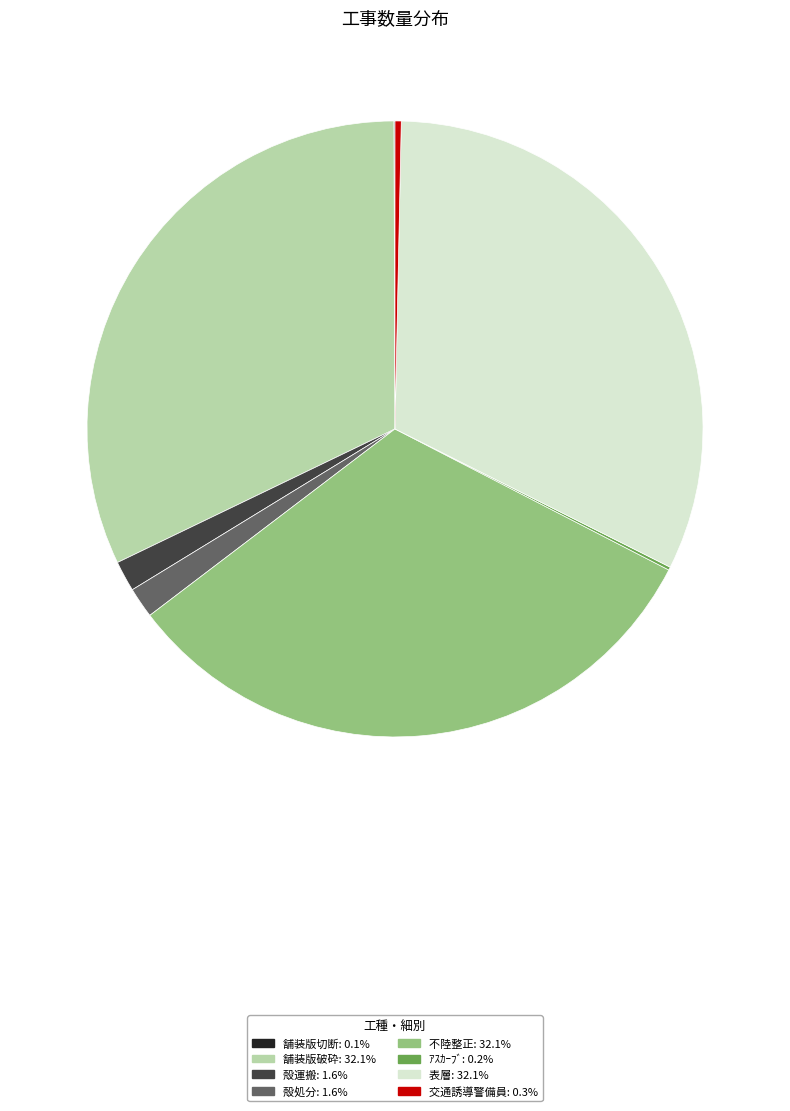

Is there a majority slice in this chart?

No